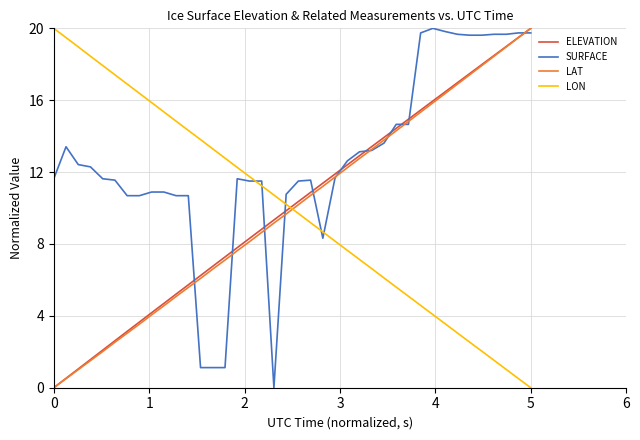

How many intersections are there between LAT and LON?

1